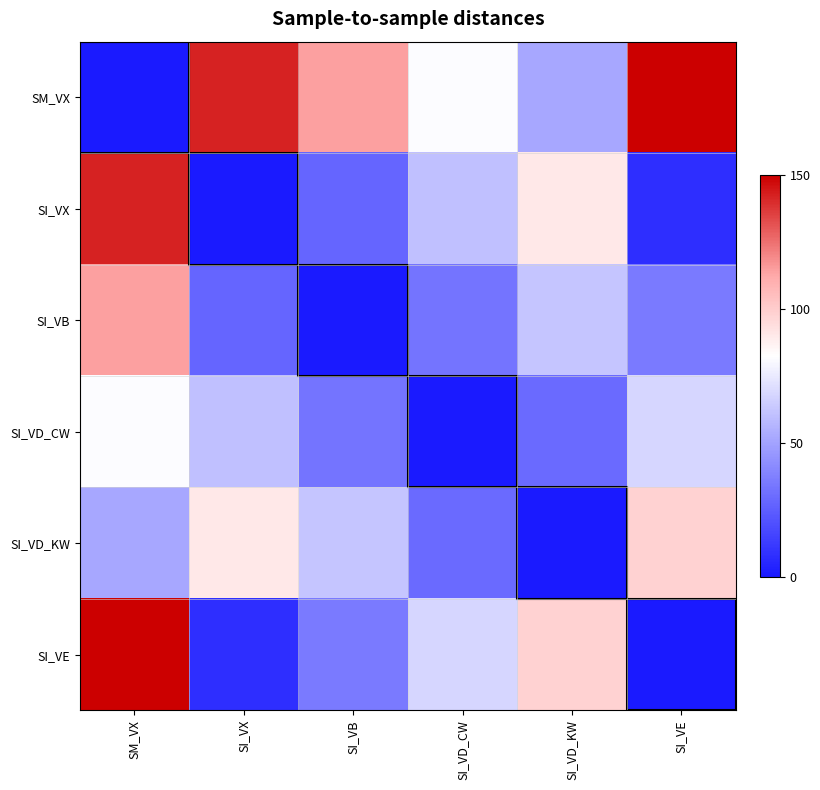

Reading left to right, what are all the values shown in this chart?

SM_VX: SM_VX=0.0	SI_VX=142.2	SI_VB=114.4	SI_VD_CW=81.5	SI_VD_KW=51.7	SI_VE=150.0
SI_VX: SM_VX=142.2	SI_VX=0.0	SI_VB=27.7	SI_VD_CW=60.6	SI_VD_KW=90.4	SI_VE=7.8
SI_VB: SM_VX=114.4	SI_VX=27.7	SI_VB=0.0	SI_VD_CW=32.9	SI_VD_KW=62.7	SI_VE=35.6
SI_VD_CW: SM_VX=81.5	SI_VX=60.6	SI_VB=32.9	SI_VD_CW=0.0	SI_VD_KW=29.8	SI_VE=68.5
SI_VD_KW: SM_VX=51.7	SI_VX=90.4	SI_VB=62.7	SI_VD_CW=29.8	SI_VD_KW=0.0	SI_VE=98.3
SI_VE: SM_VX=150.0	SI_VX=7.8	SI_VB=35.6	SI_VD_CW=68.5	SI_VD_KW=98.3	SI_VE=0.0